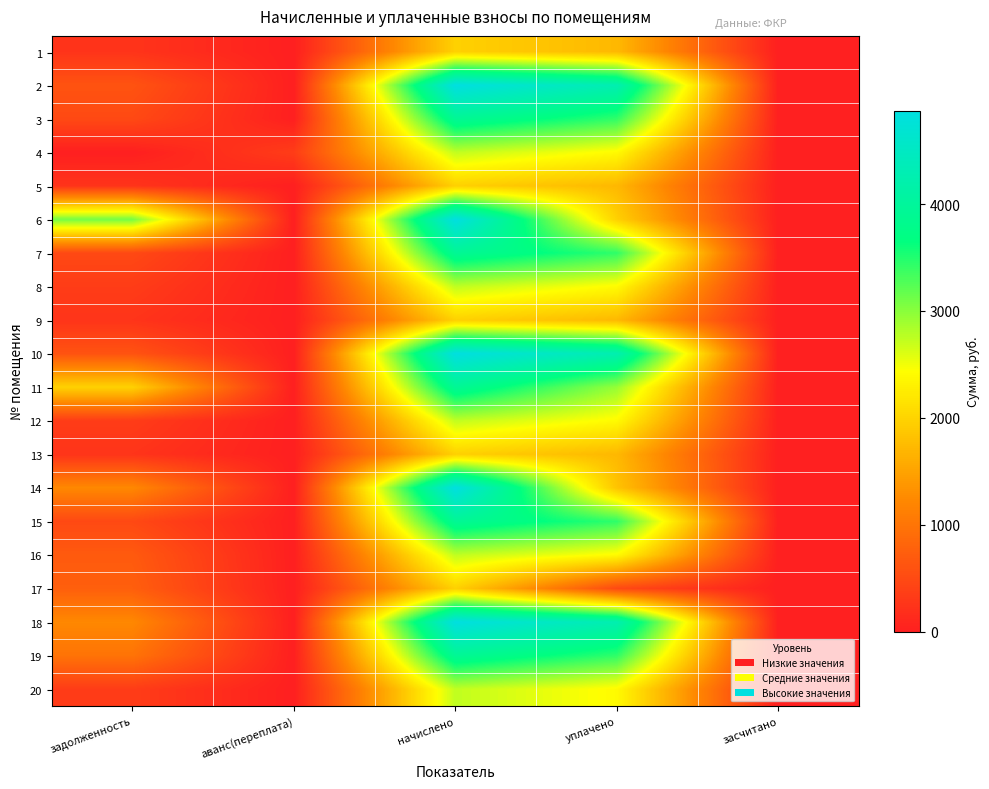

At аванс(переплата), list the series in order from smallest to largest.

1, 2, 3, 5, 6, 7, 8, 9, 10, 11, 12, 13, 14, 15, 16, 17, 18, 19, 20, 4